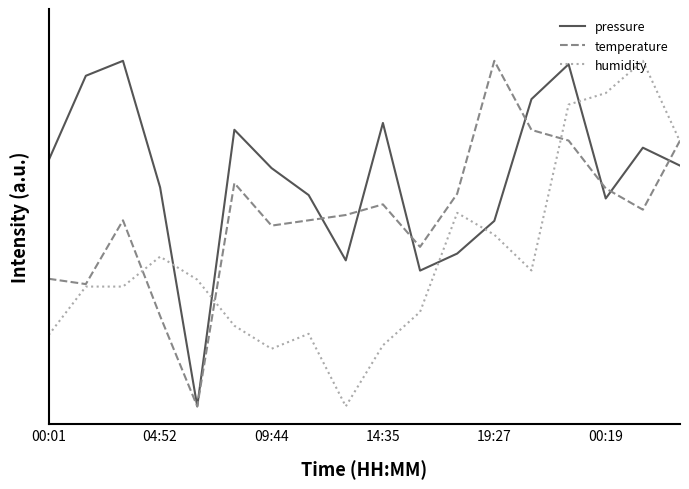

At how many categories does at least one series exceed 0?

18